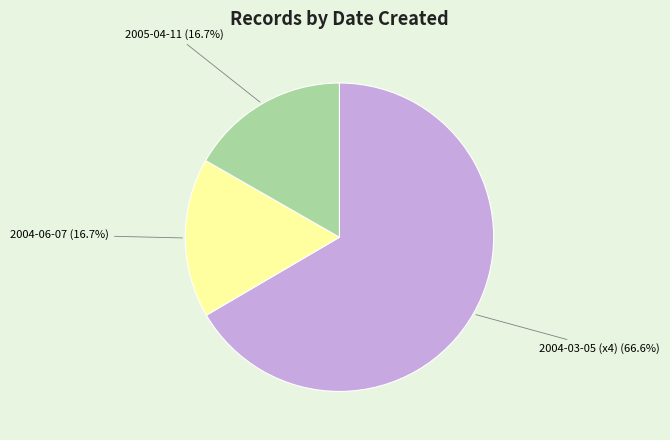

Count the number of slices in the pie.

3